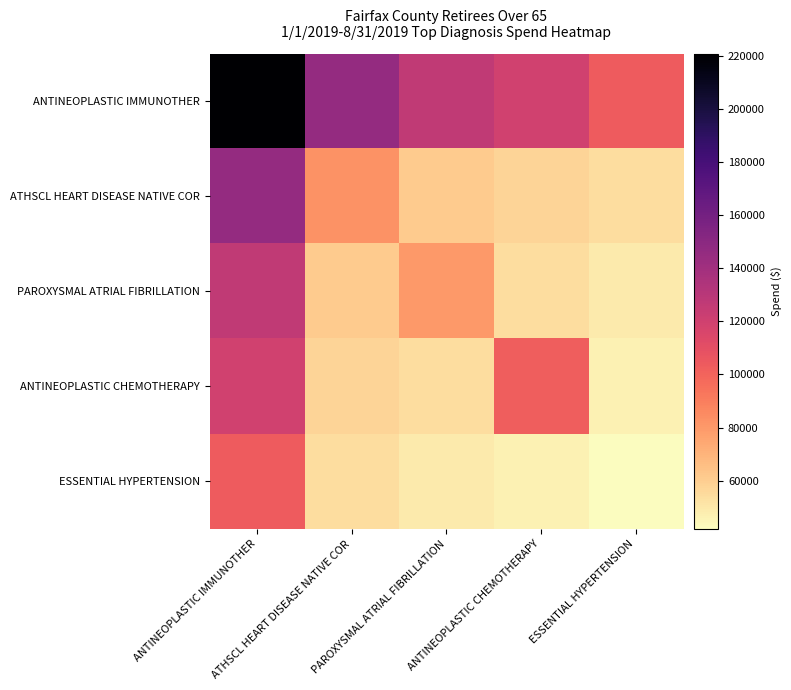

Which series has the widest spread of values?

ANTINEOPLASTIC IMMUNOTHER